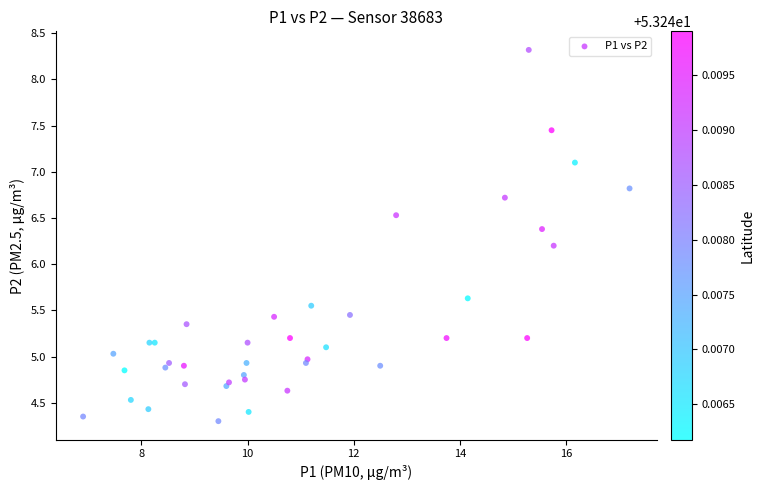

What Y value in the scatter plot is closest to 6?

6.2